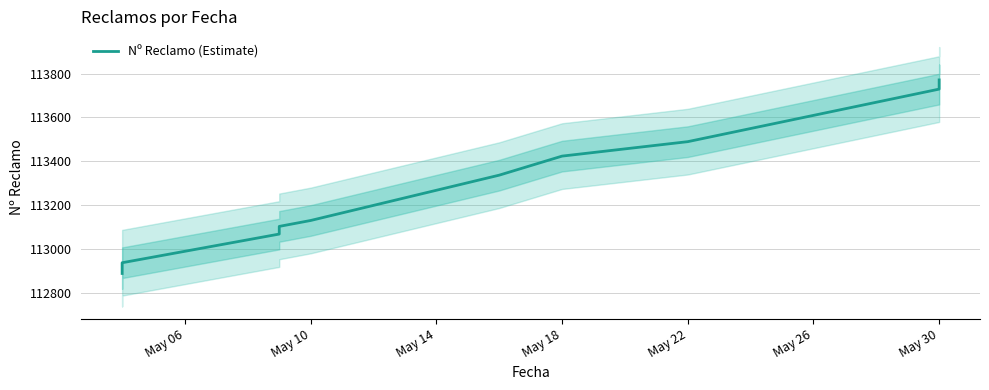

Does the chart display data point markers on the line(s)?

No